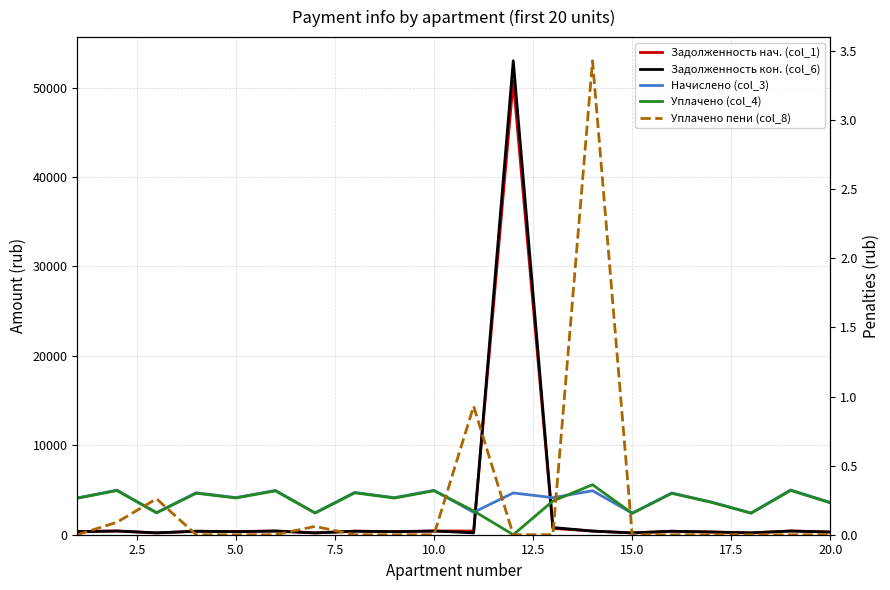

What is the difference between the maximum and minimum values in the Начислено (col_3) series?

2587.9